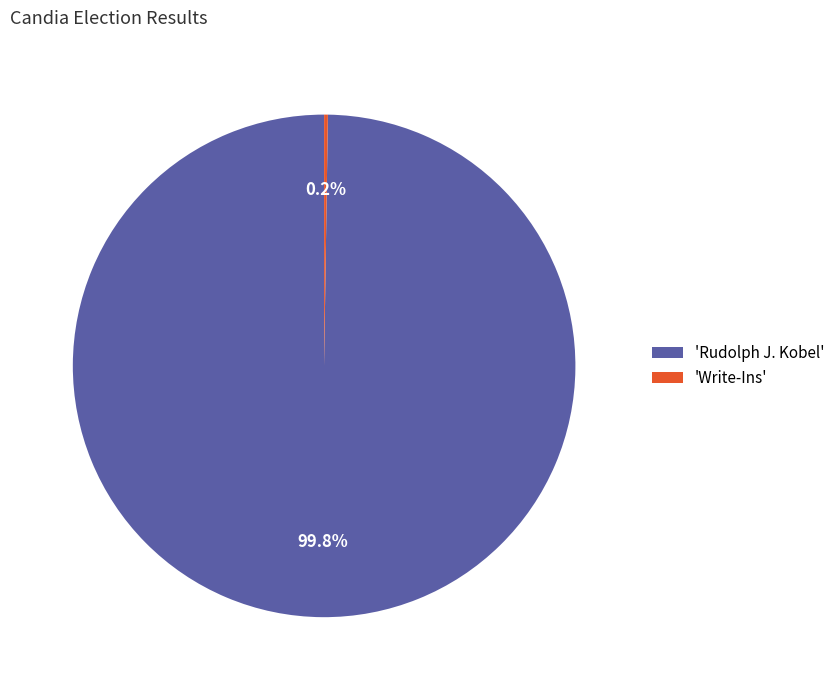

Which category accounts for the majority?

'Rudolph J. Kobel'